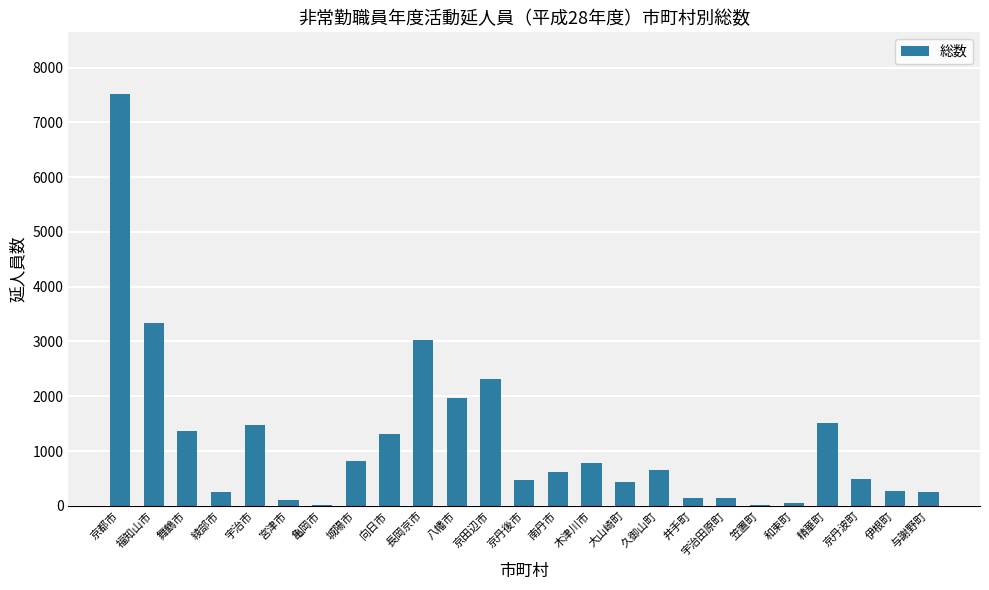

Where does the data first go above 615?

京都市